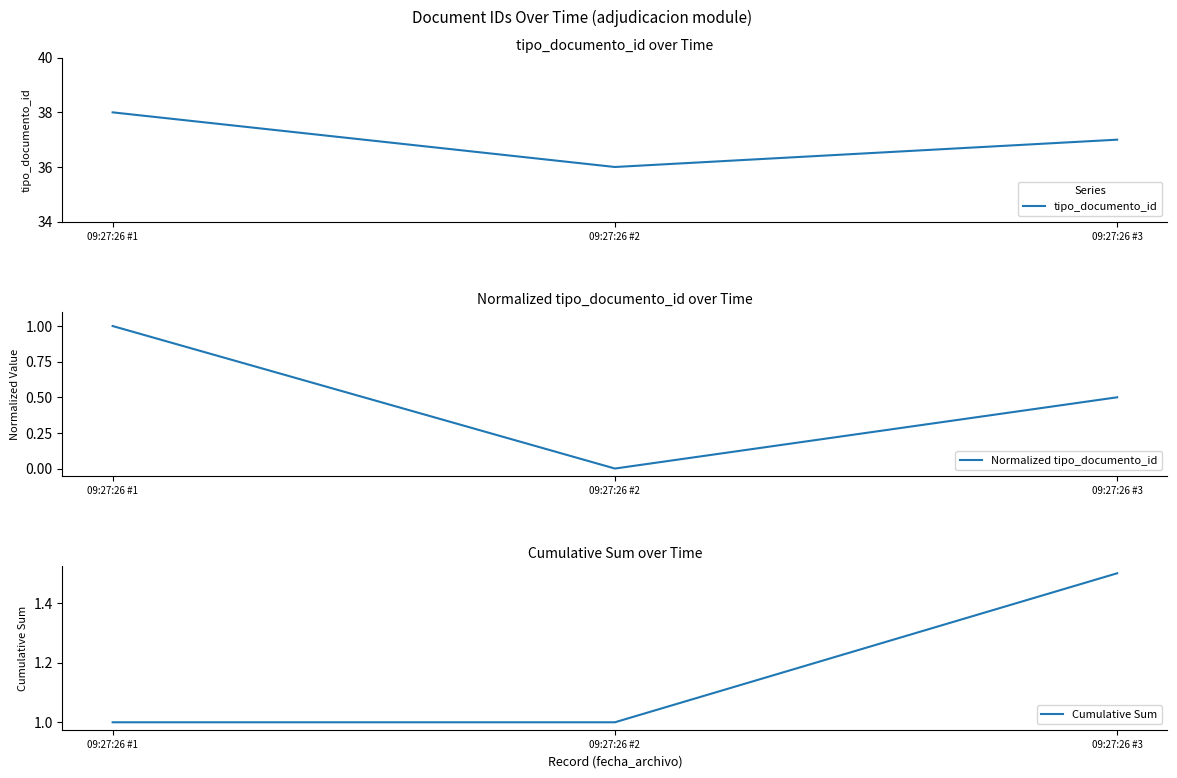

Reading right to left, transcribe all the data shown in this chart.

tipo_documento_id: 09:27:26 #3=37.0	09:27:26 #2=36.0	09:27:26 #1=38.0
Normalized tipo_documento_id: 09:27:26 #3=0.5	09:27:26 #2=0.0	09:27:26 #1=1.0
Cumulative Sum: 09:27:26 #3=1.5	09:27:26 #2=1.0	09:27:26 #1=1.0